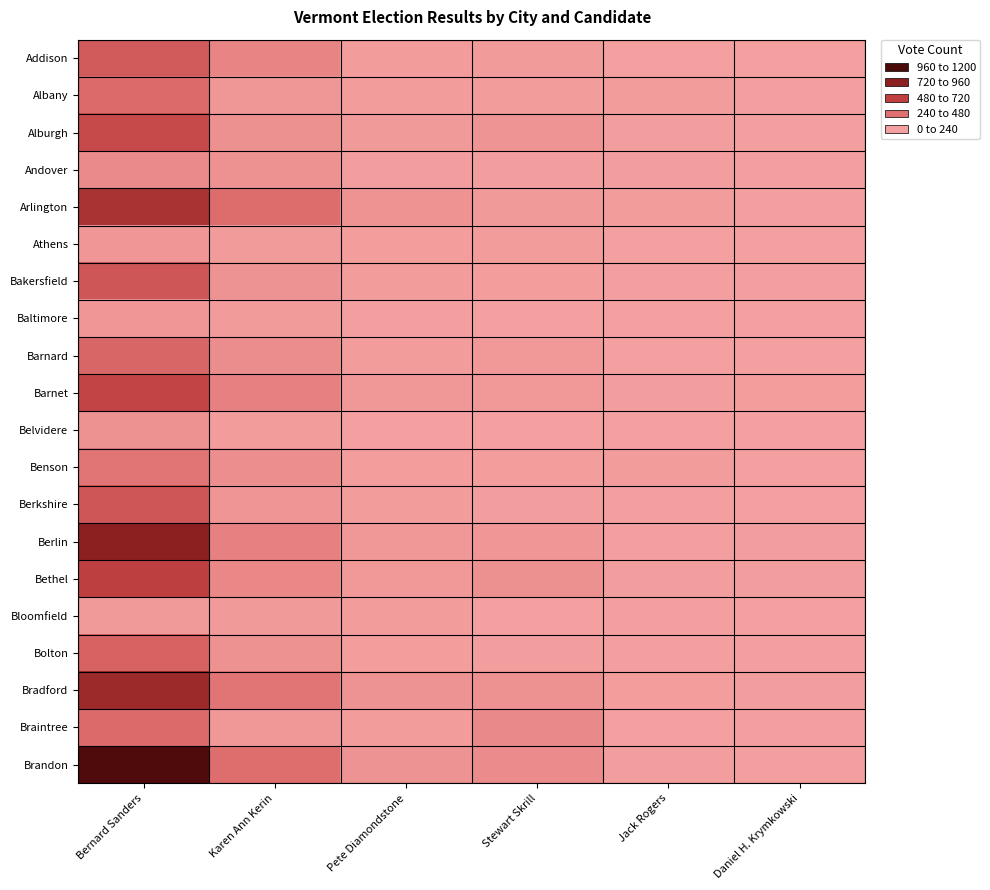

Reading left to right, what are all the values shown in this chart?

Addison: Bernard Sanders=434	Karen Ann Kerin=169	Pete Diamondstone=20	Stewart Skrill=31	Jack Rogers=4	Daniel H. Krymkowski=4
Albany: Bernard Sanders=334	Karen Ann Kerin=64	Pete Diamondstone=21	Stewart Skrill=26	Jack Rogers=25	Daniel H. Krymkowski=6
Alburgh: Bernard Sanders=534	Karen Ann Kerin=99	Pete Diamondstone=34	Stewart Skrill=74	Jack Rogers=11	Daniel H. Krymkowski=5
Andover: Bernard Sanders=139	Karen Ann Kerin=91	Pete Diamondstone=14	Stewart Skrill=12	Jack Rogers=10	Daniel H. Krymkowski=5
Arlington: Bernard Sanders=726	Karen Ann Kerin=328	Pete Diamondstone=85	Stewart Skrill=34	Jack Rogers=26	Daniel H. Krymkowski=9
Athens: Bernard Sanders=59	Karen Ann Kerin=30	Pete Diamondstone=15	Stewart Skrill=20	Jack Rogers=0	Daniel H. Krymkowski=2
Bakersfield: Bernard Sanders=462	Karen Ann Kerin=76	Pete Diamondstone=21	Stewart Skrill=17	Jack Rogers=8	Daniel H. Krymkowski=7
Baltimore: Bernard Sanders=60	Karen Ann Kerin=32	Pete Diamondstone=5	Stewart Skrill=3	Jack Rogers=2	Daniel H. Krymkowski=1
Barnard: Bernard Sanders=361	Karen Ann Kerin=121	Pete Diamondstone=27	Stewart Skrill=40	Jack Rogers=3	Daniel H. Krymkowski=2
Barnet: Bernard Sanders=571	Karen Ann Kerin=189	Pete Diamondstone=47	Stewart Skrill=46	Jack Rogers=13	Daniel H. Krymkowski=15
Belvidere: Bernard Sanders=92	Karen Ann Kerin=28	Pete Diamondstone=4	Stewart Skrill=2	Jack Rogers=2	Daniel H. Krymkowski=4
Benson: Bernard Sanders=276	Karen Ann Kerin=110	Pete Diamondstone=15	Stewart Skrill=15	Jack Rogers=19	Daniel H. Krymkowski=4
Berkshire: Bernard Sanders=455	Karen Ann Kerin=70	Pete Diamondstone=21	Stewart Skrill=14	Jack Rogers=6	Daniel H. Krymkowski=3
Berlin: Bernard Sanders=894	Karen Ann Kerin=190	Pete Diamondstone=48	Stewart Skrill=58	Jack Rogers=6	Daniel H. Krymkowski=11
Bethel: Bernard Sanders=606	Karen Ann Kerin=147	Pete Diamondstone=44	Stewart Skrill=102	Jack Rogers=13	Daniel H. Krymkowski=12
Bloomfield: Bernard Sanders=34	Karen Ann Kerin=33	Pete Diamondstone=25	Stewart Skrill=0	Jack Rogers=7	Daniel H. Krymkowski=0
Bolton: Bernard Sanders=386	Karen Ann Kerin=90	Pete Diamondstone=16	Stewart Skrill=13	Jack Rogers=8	Daniel H. Krymkowski=6
Bradford: Bernard Sanders=800	Karen Ann Kerin=273	Pete Diamondstone=83	Stewart Skrill=92	Jack Rogers=18	Daniel H. Krymkowski=12
Braintree: Bernard Sanders=336	Karen Ann Kerin=52	Pete Diamondstone=25	Stewart Skrill=144	Jack Rogers=3	Daniel H. Krymkowski=7
Brandon: Bernard Sanders=1172	Karen Ann Kerin=313	Pete Diamondstone=77	Stewart Skrill=128	Jack Rogers=14	Daniel H. Krymkowski=8